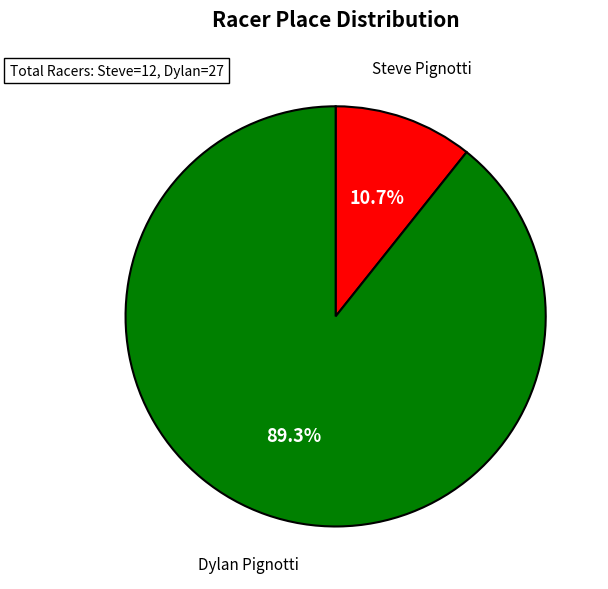

Does any single category account for the majority?

Yes